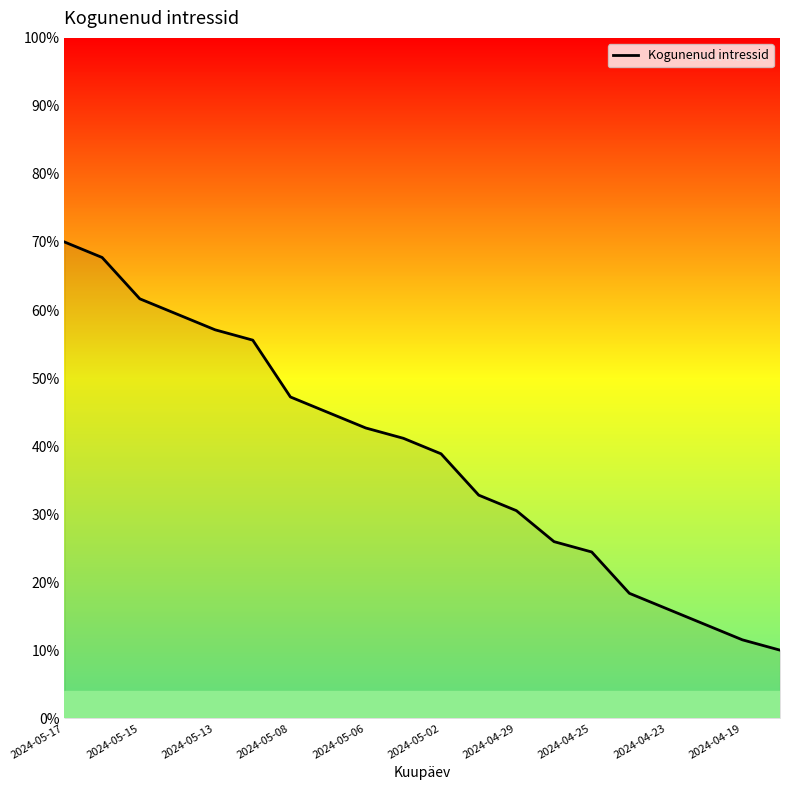

Reading left to right, list all the values displayed in this chart.

0.7	0.7	0.6	0.6	0.6	0.6	0.5	0.4	0.4	0.4	0.4	0.3	0.3	0.3	0.2	0.2	0.2	0.1	0.1	0.1